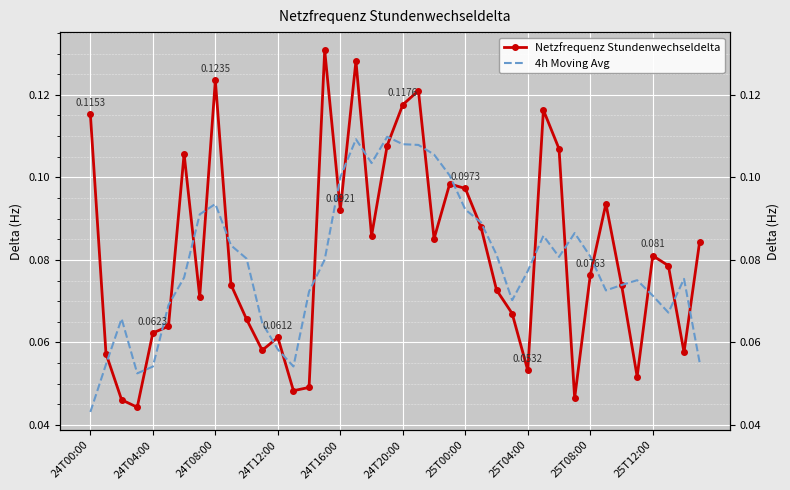

Is the value of Netzfrequenz Stundenwechseldelta at 24T16:00 greater than the value of 4h Moving Avg at 24T20:00?

No